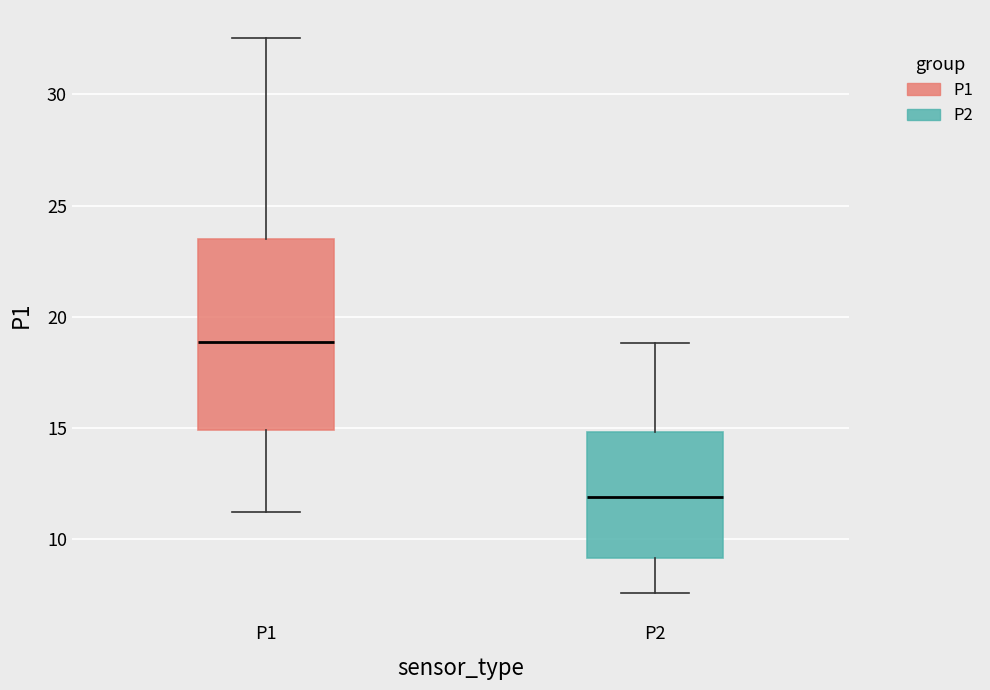

Reading left to right, read every box against the y-axis: the position of its median line, the range the box covers, and the ends of its whiskers. The values are not printed on the chart, so give them approximately, as read against the axis.

P1: median 19.0, box 15.0 to 23.5, whiskers 11.0 to 32.5
P2: median 12.0, box 9.0 to 15.0, whiskers 7.5 to 19.0